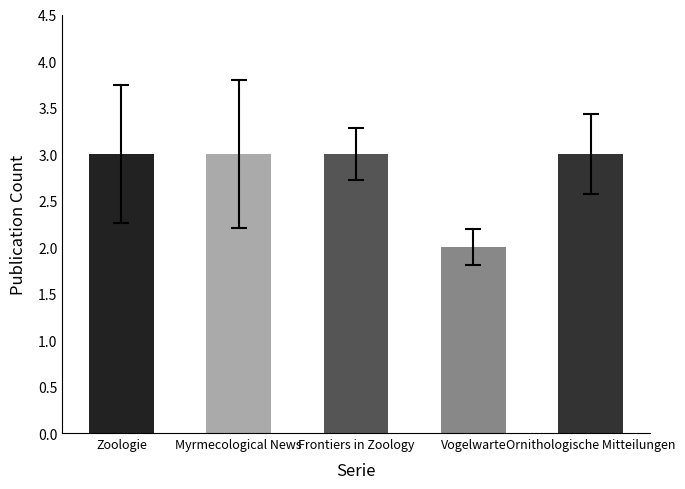

At which label is the value closest to 2?

Vogelwarte